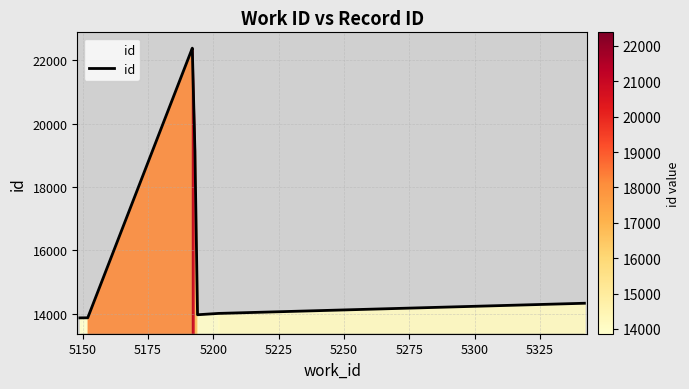

How many points are higher than both their immediate neighbors (excluding endpoints)?

1